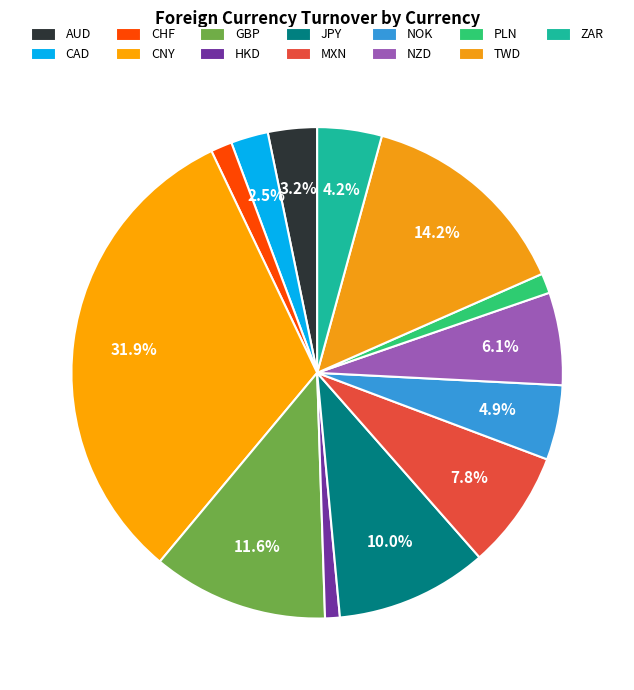

How many segments does this pie chart have?

13